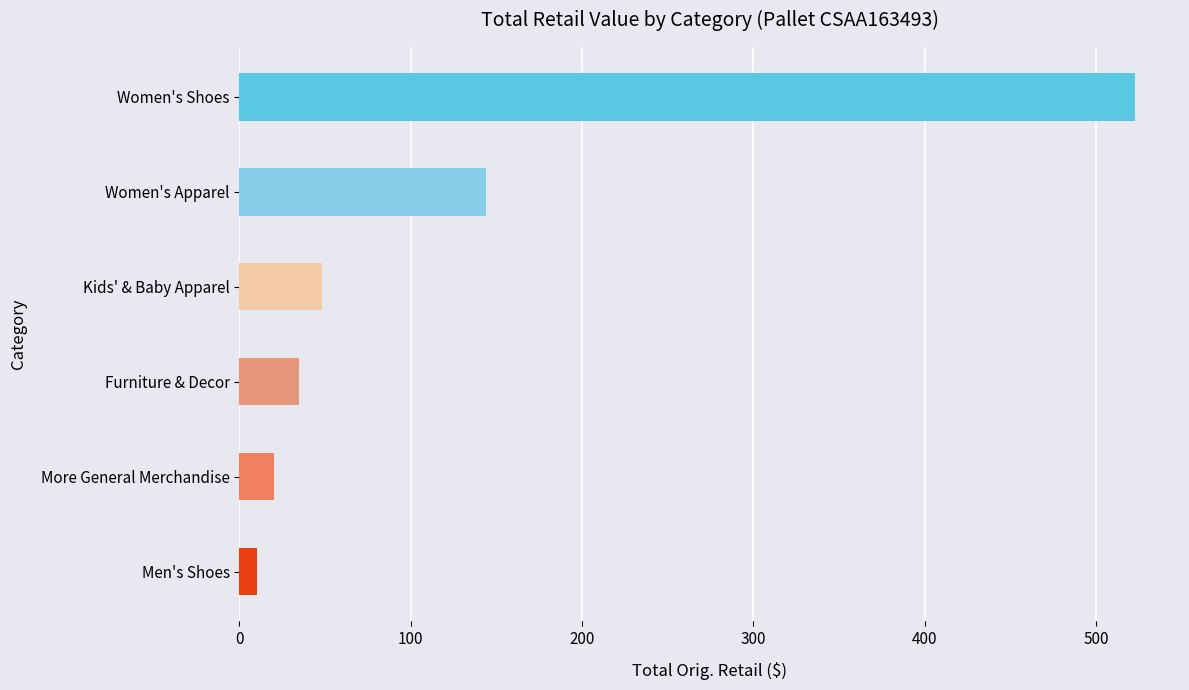

What is the average value?

129.9